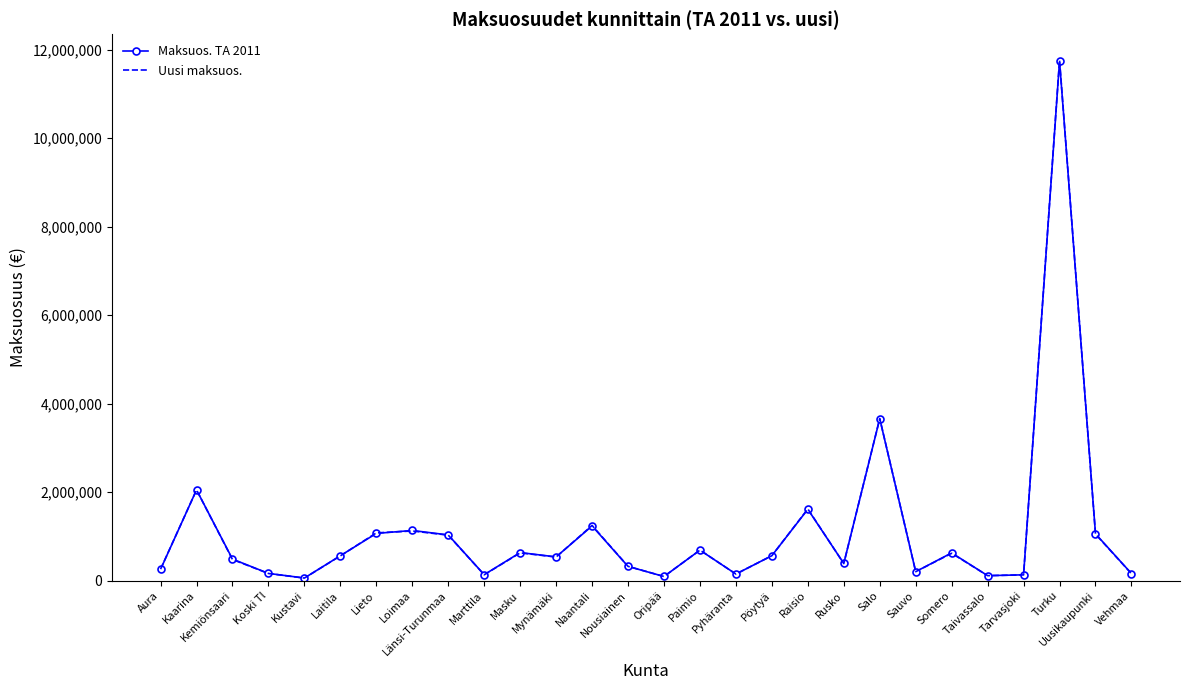

Read the Uusi maksuos. value at Salo.

3663806.7